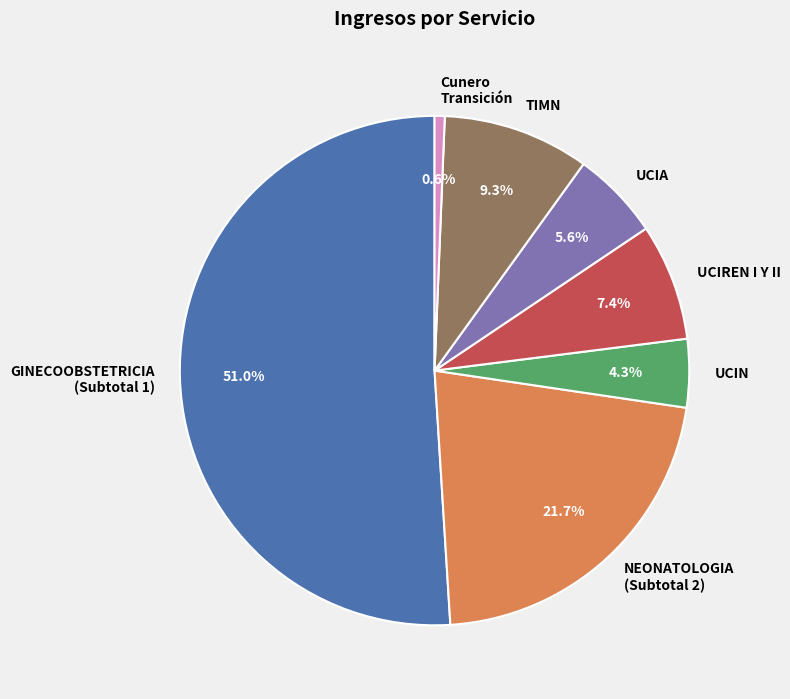

Rank the categories by value from lowest to highest.

Cunero Transición, UCIN, UCIA, UCIREN I Y II, TIMN, NEONATOLOGIA (Subtotal 2), GINECOOBSTETRICIA (Subtotal 1)